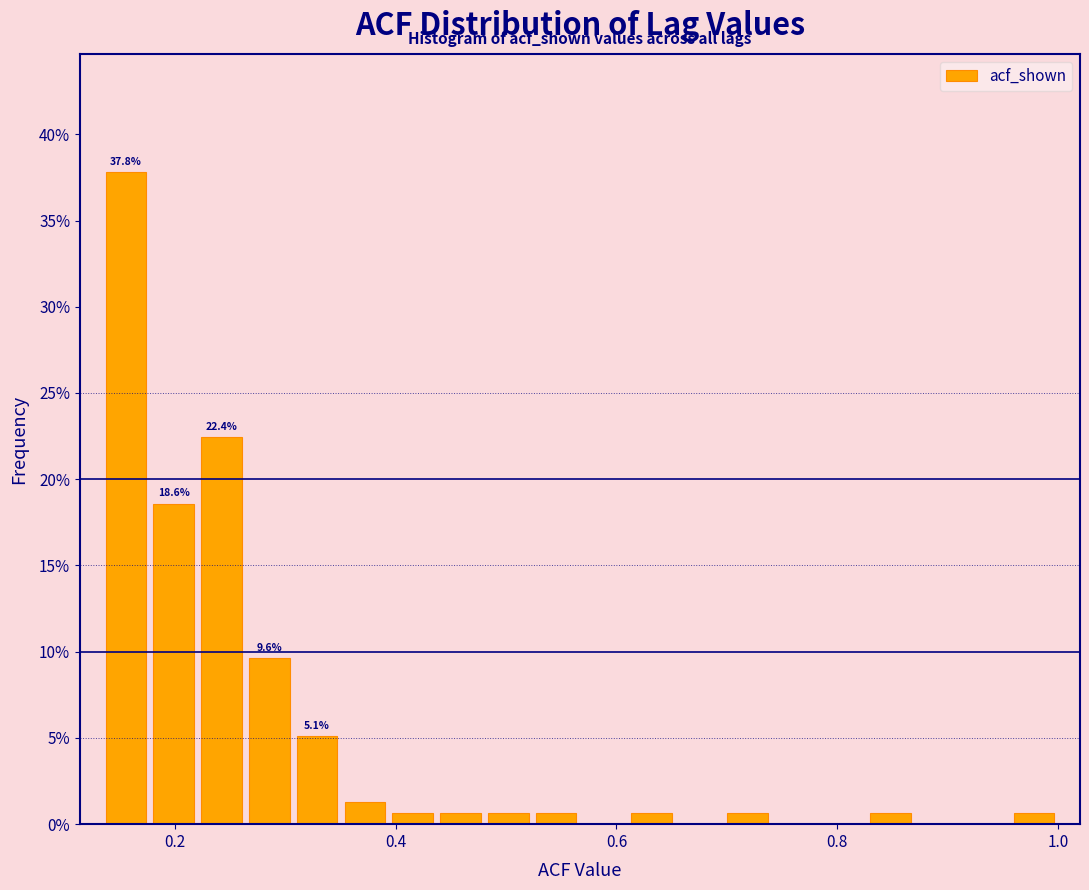

Read against the x-axis, roughly where is the centre of the tallest bar?

0.16